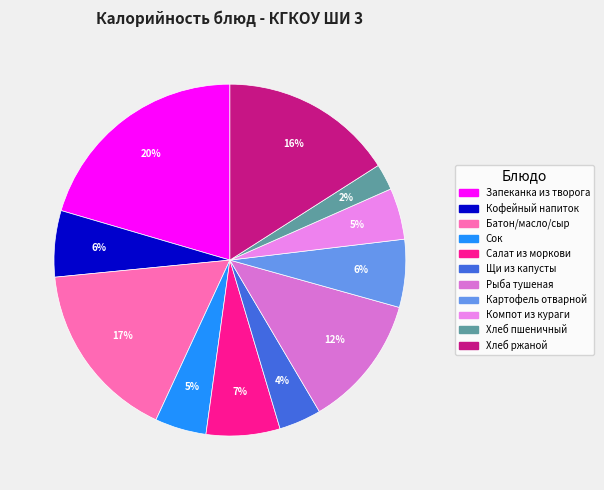

To the nearest percent, what percentage of the pie is Хлеб пшеничный?

2%